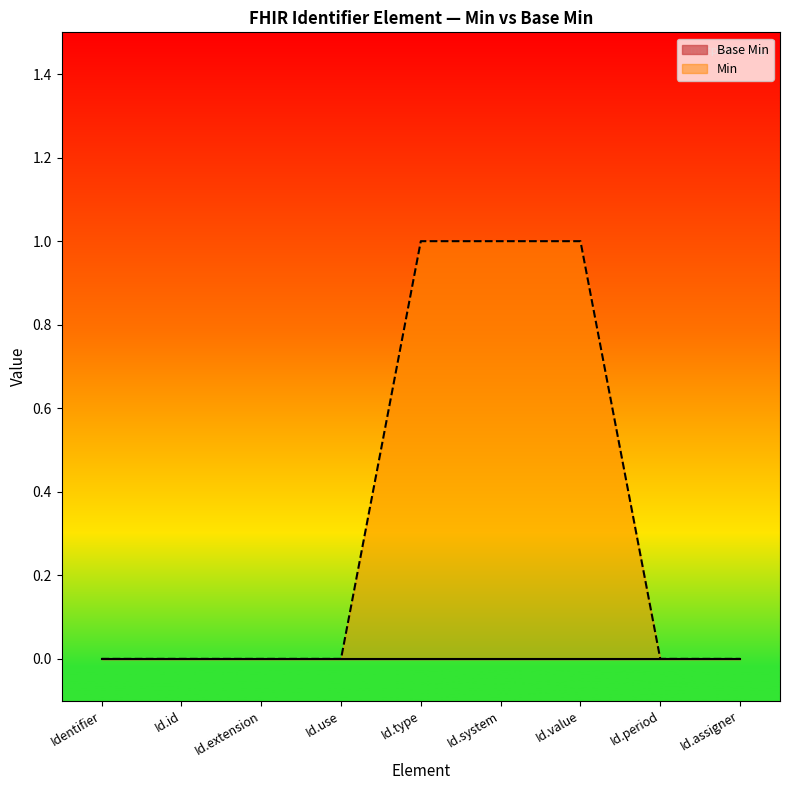

Which series has the widest spread of values?

Min